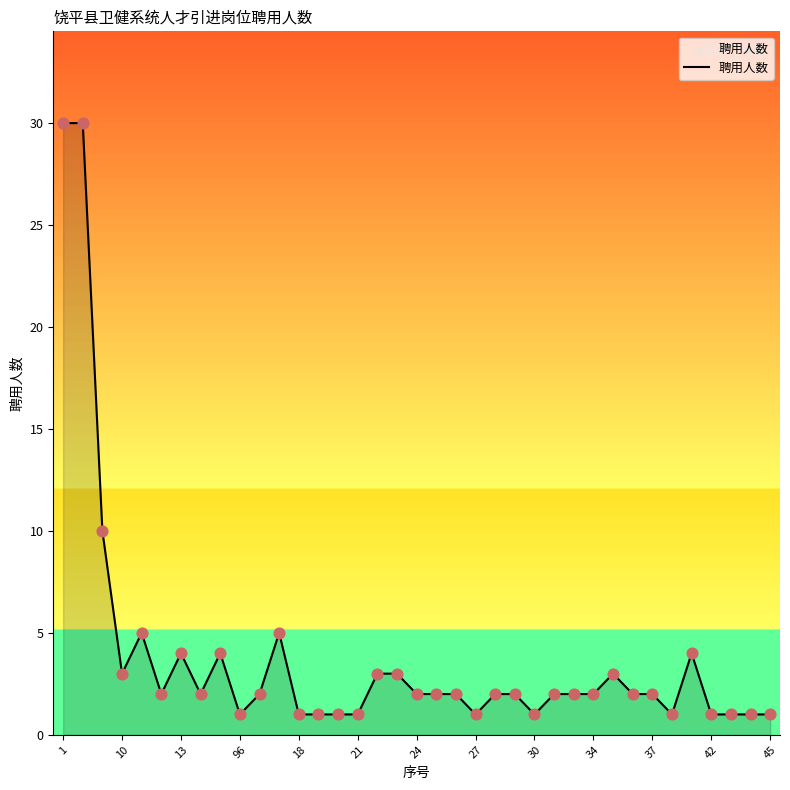

What is the difference between the maximum and minimum values?

29